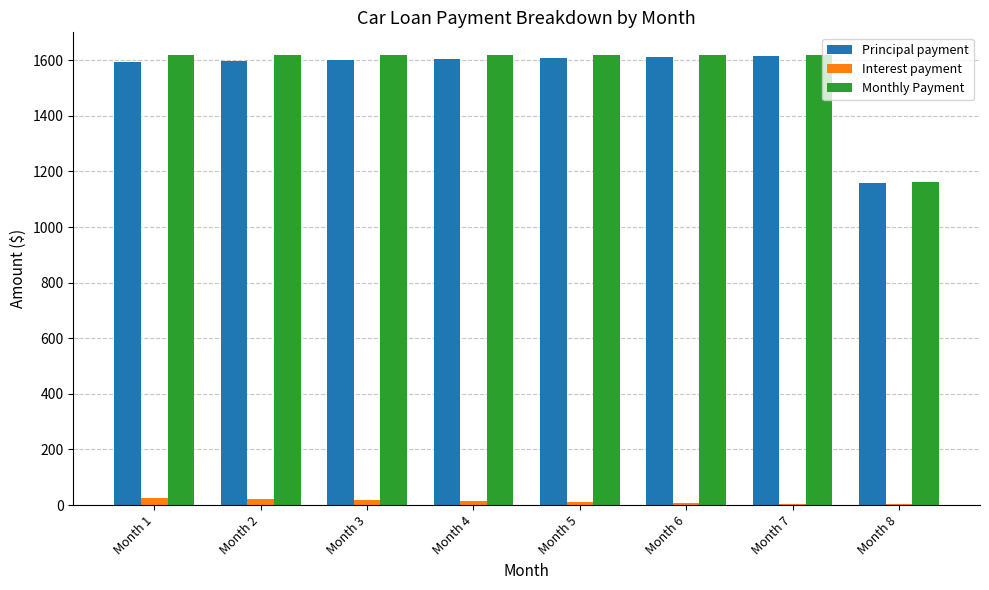

Is the value of Principal payment at Month 2 greater than the value of Interest payment at Month 4?

Yes